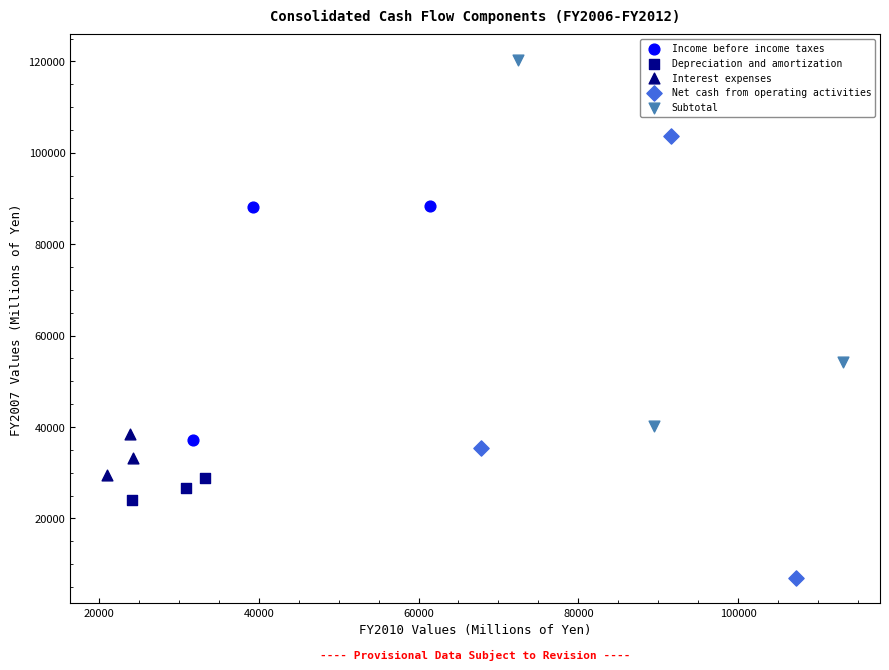

Which series reaches the maximum Y coordinate?

Subtotal